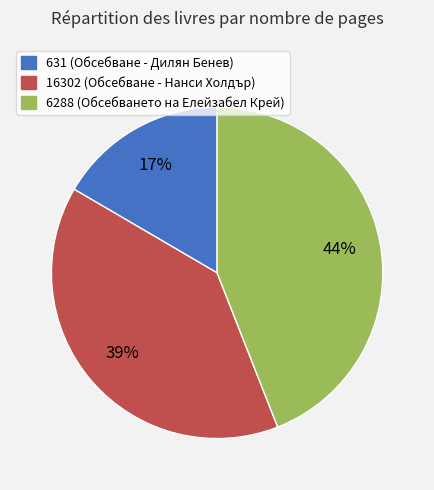

Rank the categories by value from highest to lowest.

6288, 16302, 631